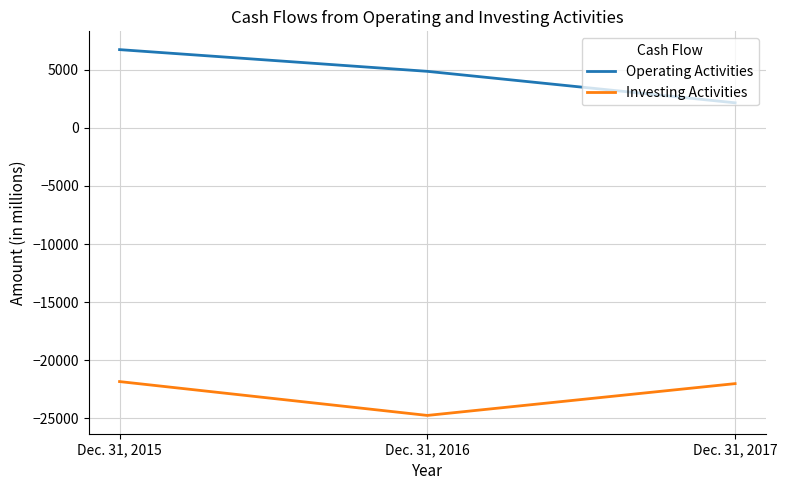

How many lines are shown in the chart?

2